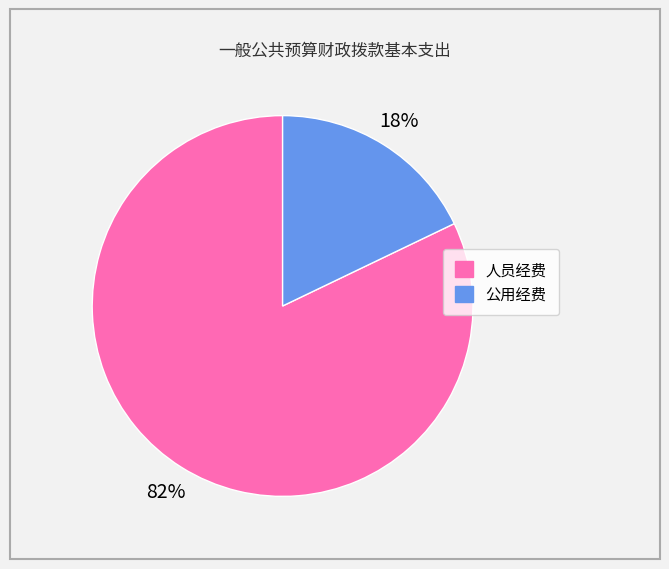

Between 公用经费 and 人员经费, which is larger?

人员经费